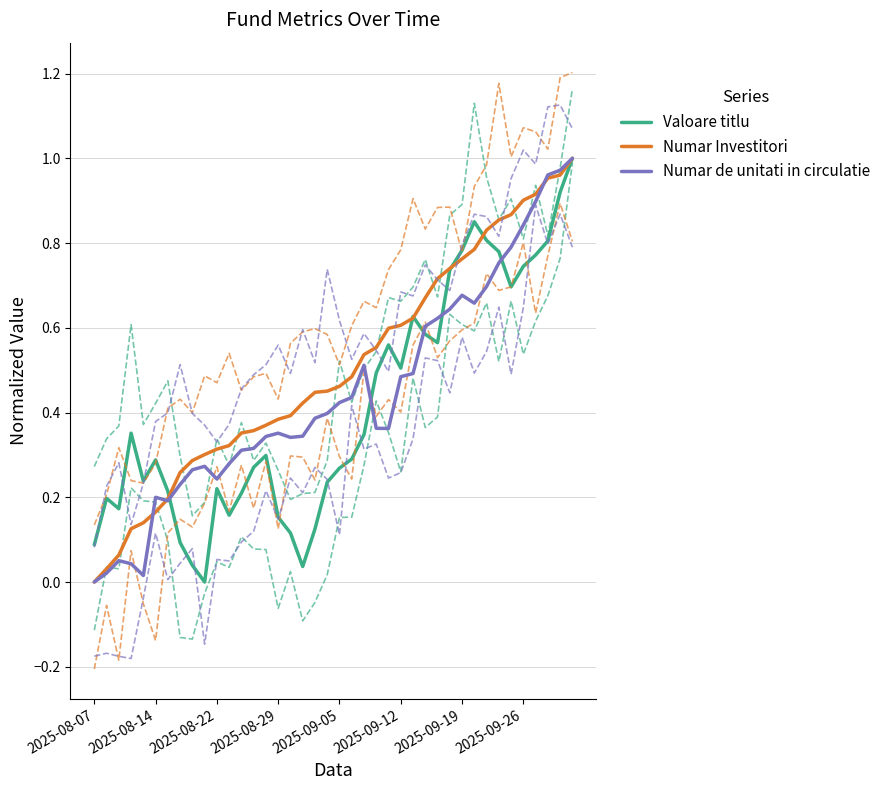

What position from the right is 13?

27